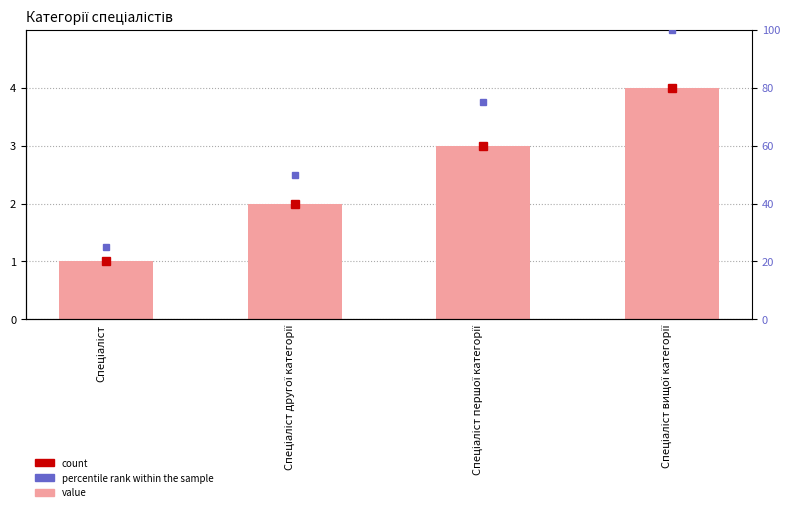

How many data points does each series have?

4